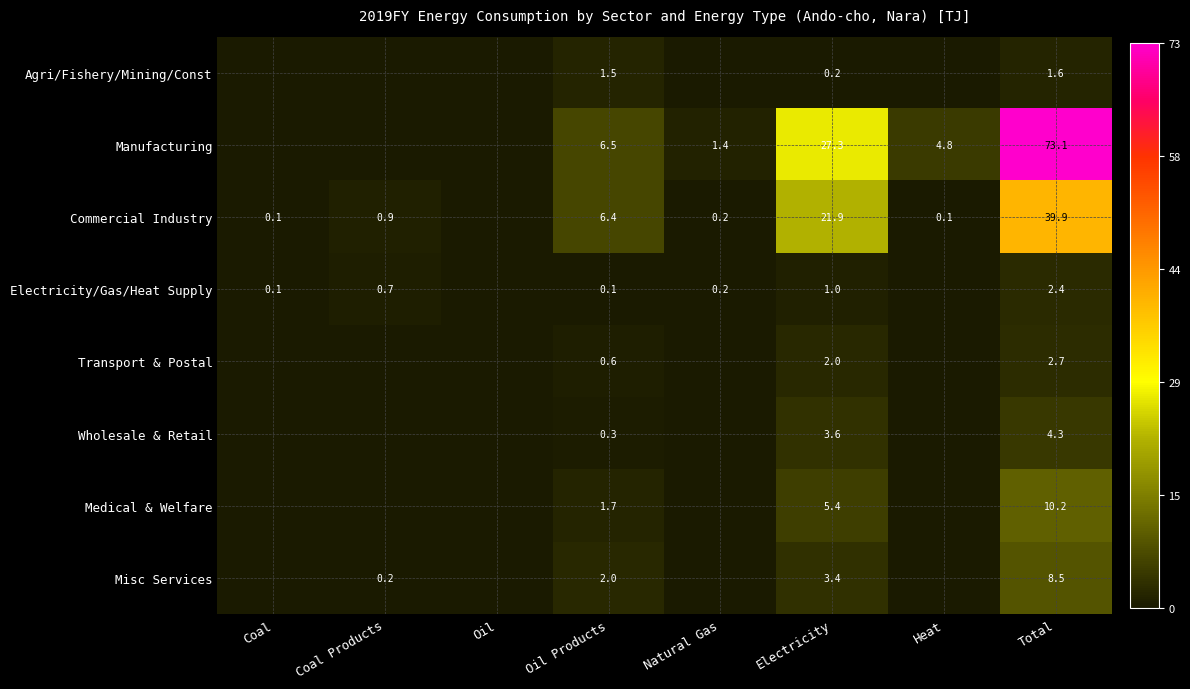

Which category has the lowest value across all series?

Coal